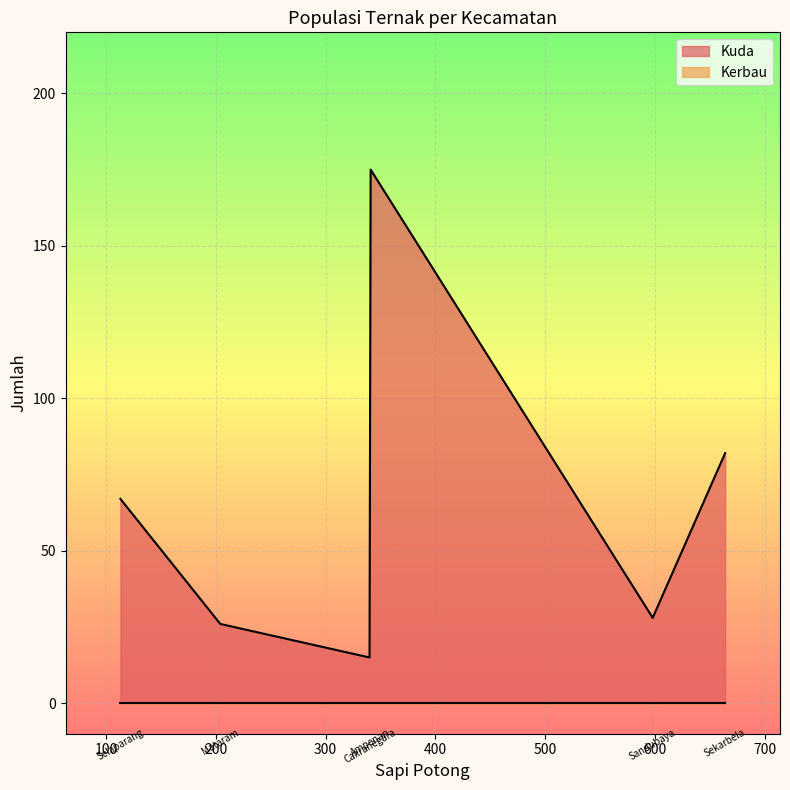

Is the value of Kerbau at Cakranegara greater than the value of Kuda at Sandubaya?

No